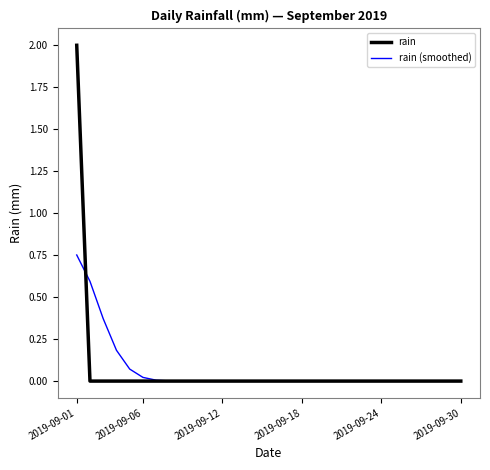

What is the highest value of the rain series?

2.0